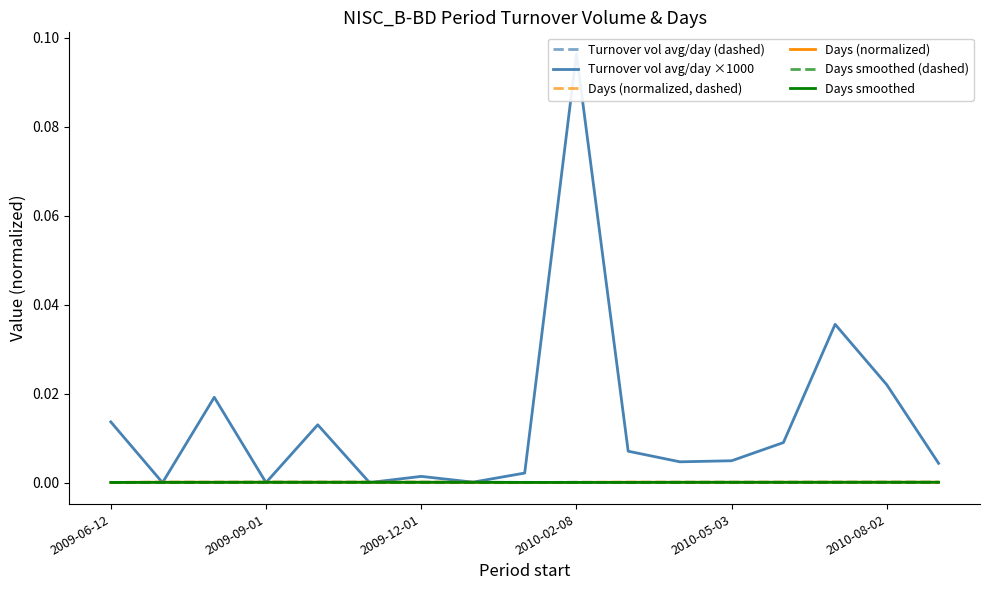

Rank the series by their maximum value, from lowest to highest.

Days smoothed, Turnover vol avg/day (dashed), Days smoothed (dashed), Days (normalized), Days (normalized, dashed), Turnover vol avg/day ×1000